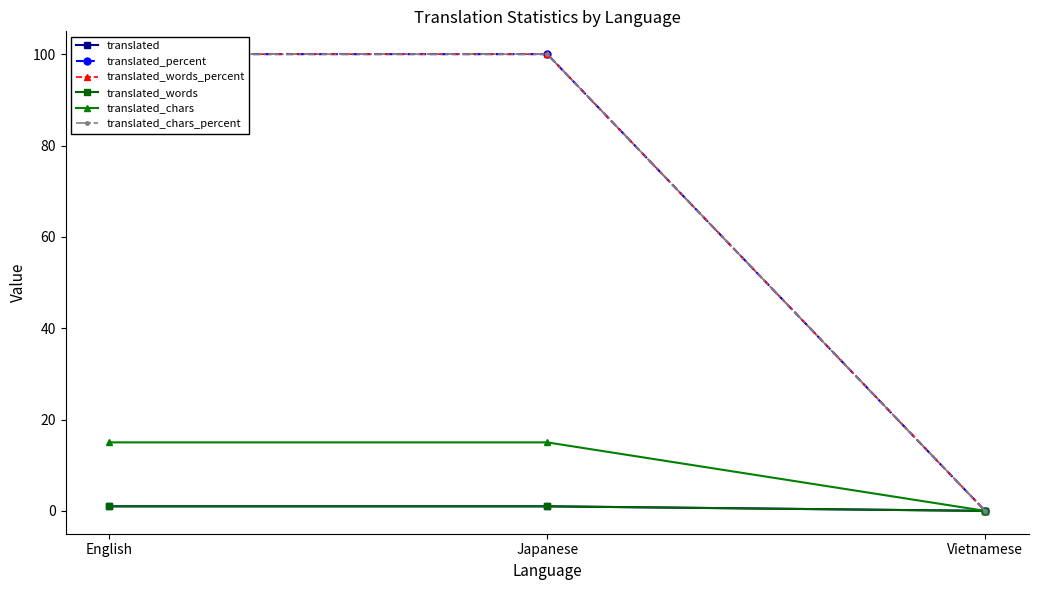

The translated_chars series shows 25 at Japanese. True or false?

False